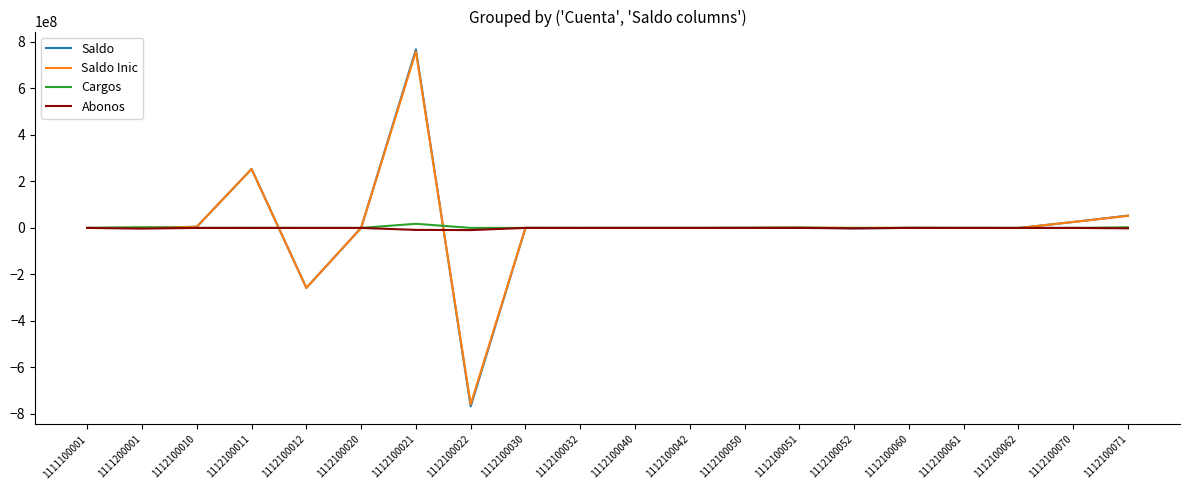

Count the number of data series in this chart.

4